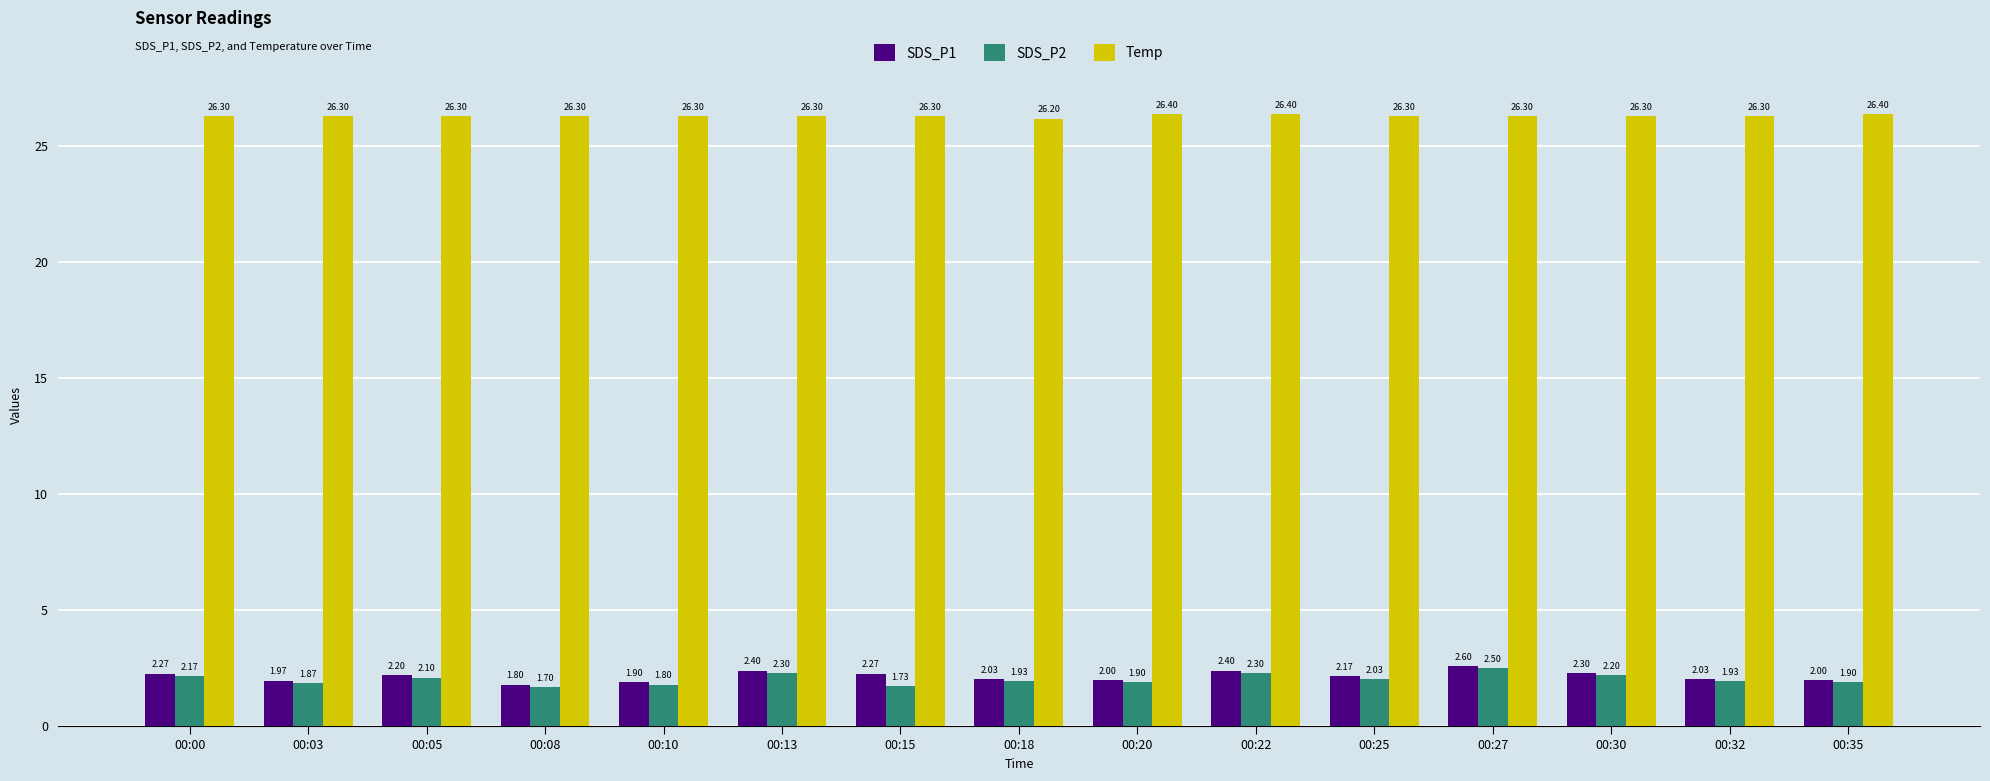

Reading left to right, list all the values displayed in this chart.

SDS_P1: 00:00=2.3	00:03=2.0	00:05=2.2	00:08=1.8	00:10=1.9	00:13=2.4	00:15=2.3	00:18=2.0	00:20=2.0	00:22=2.4	00:25=2.2	00:27=2.6	00:30=2.3	00:32=2.0	00:35=2.0
SDS_P2: 00:00=2.2	00:03=1.9	00:05=2.1	00:08=1.7	00:10=1.8	00:13=2.3	00:15=1.7	00:18=1.9	00:20=1.9	00:22=2.3	00:25=2.0	00:27=2.5	00:30=2.2	00:32=1.9	00:35=1.9
Temp: 00:00=26.3	00:03=26.3	00:05=26.3	00:08=26.3	00:10=26.3	00:13=26.3	00:15=26.3	00:18=26.2	00:20=26.4	00:22=26.4	00:25=26.3	00:27=26.3	00:30=26.3	00:32=26.3	00:35=26.4